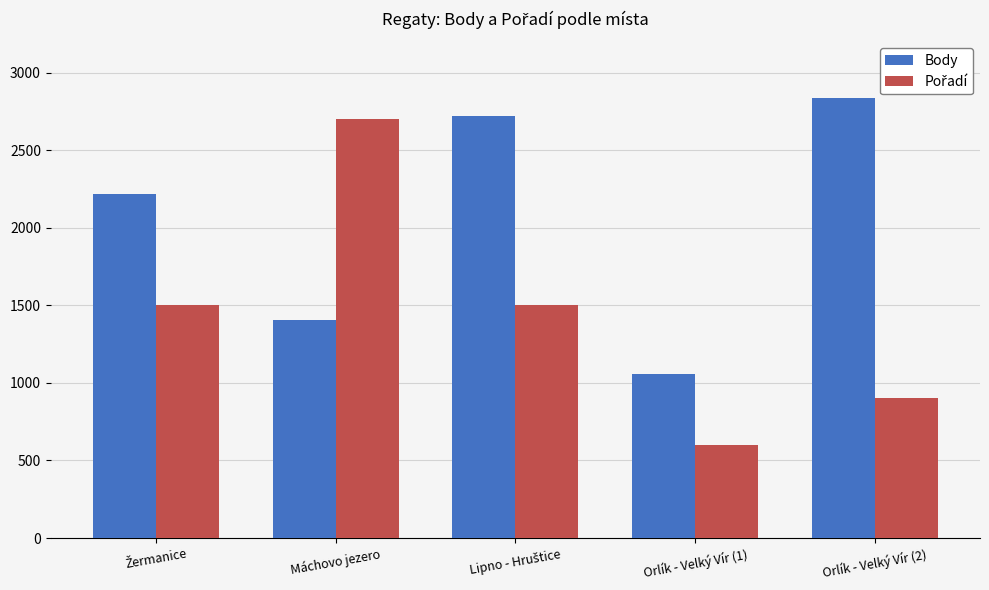

Are the bars grouped side by side (vs. stacked)?

Yes